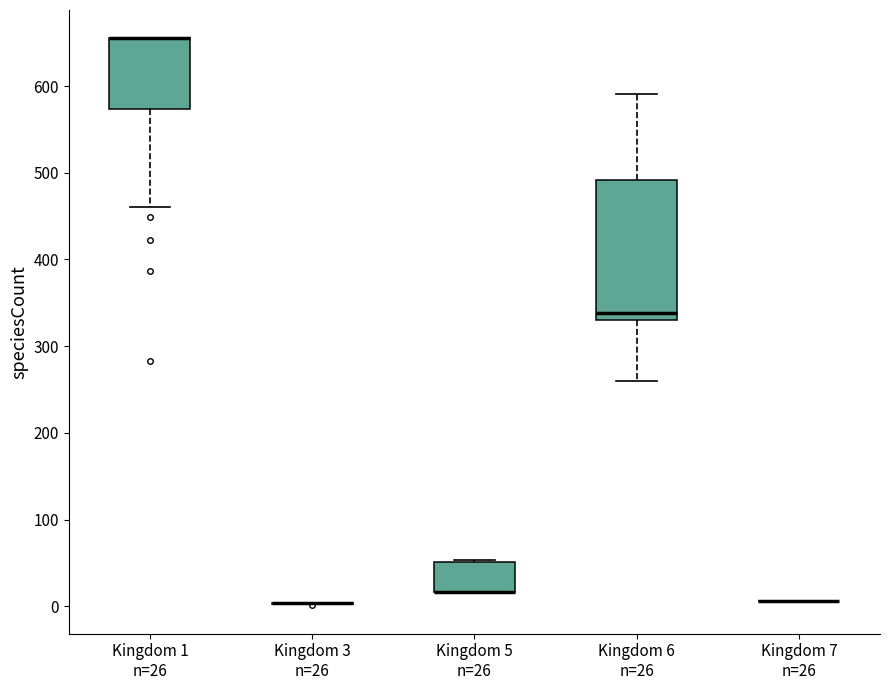

Where is the lower edge of the box for Kingdom 5 n=26 on the y-axis? The values are not printed on the chart, so give them approximately, as read against the axis.

20